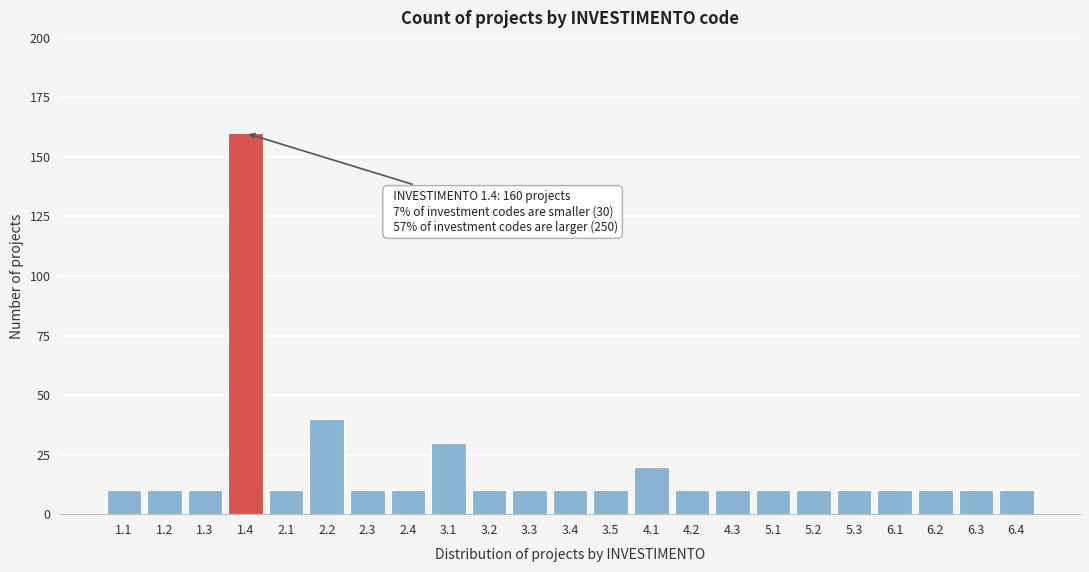

Reading right to left, transcribe all the data shown in this chart.

10	10	10	10	10	10	10	10	10	20	10	10	10	10	30	10	10	40	10	160	10	10	10